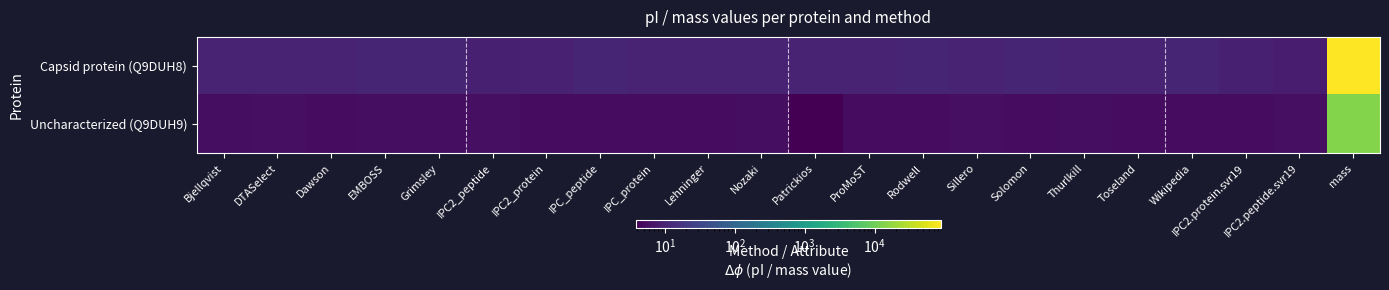

Which series has the largest range (max minus min)?

Capsid protein (Q9DUH8)